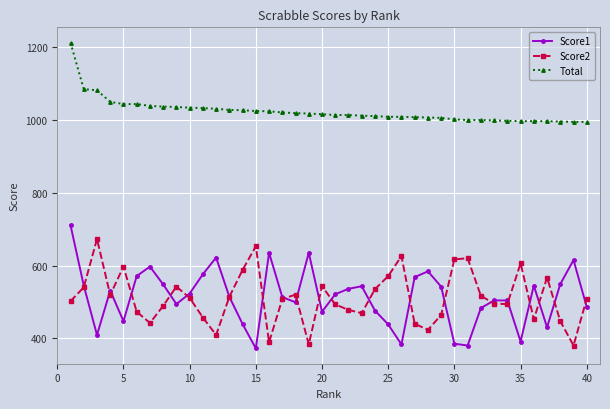

What are all the series names shown in the legend?

Score1, Score2, Total